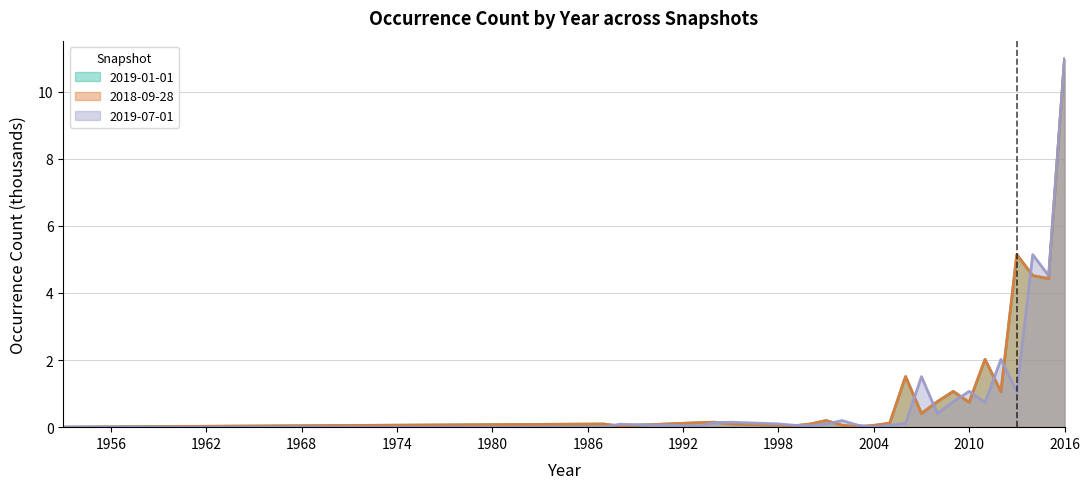

What is the difference between the maximum and minimum values in the 2019-01-01 series?

11.0